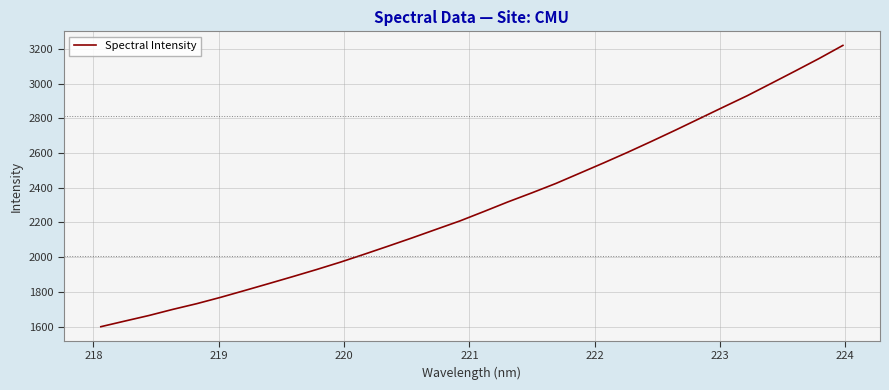

What is the maximum value shown in the chart?

3221.0